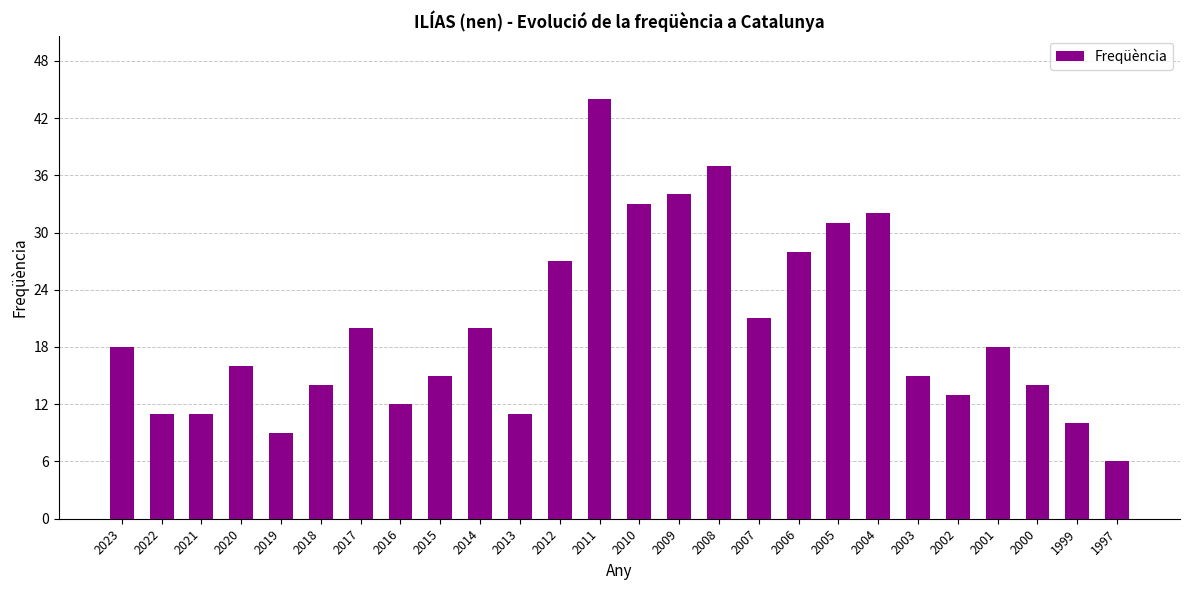

How many bars are there in total?

26